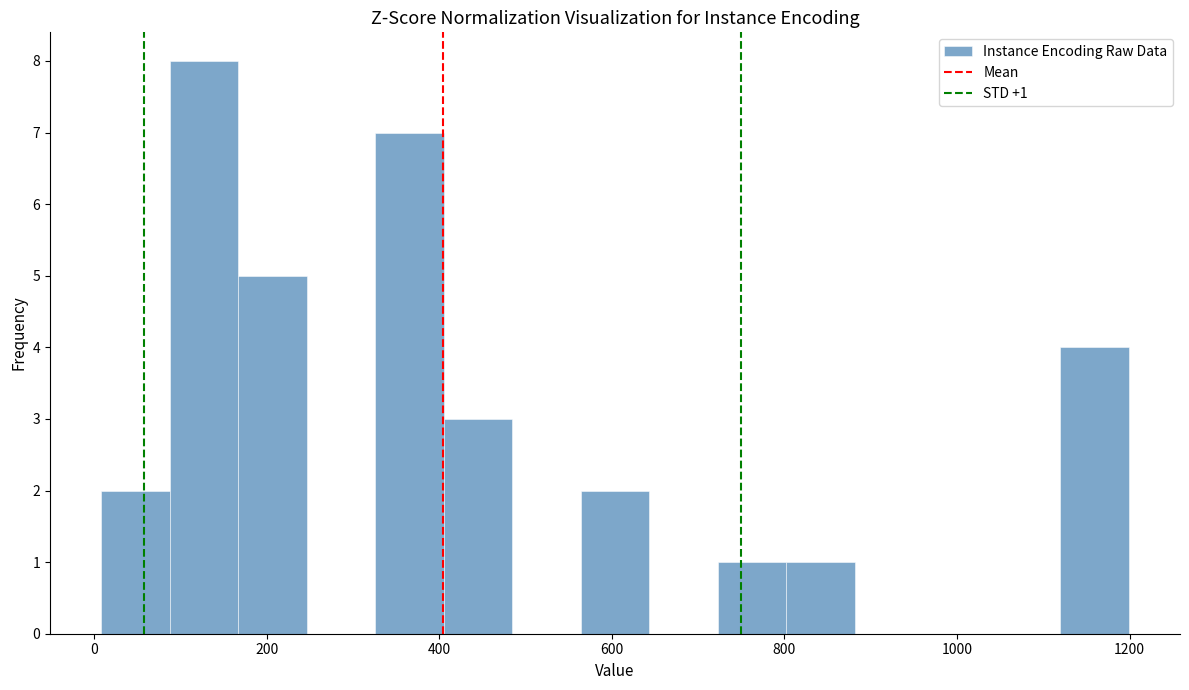

Around what value on the x-axis is the tallest bar? Give the approximate position of its centre, as read against the axis.

120